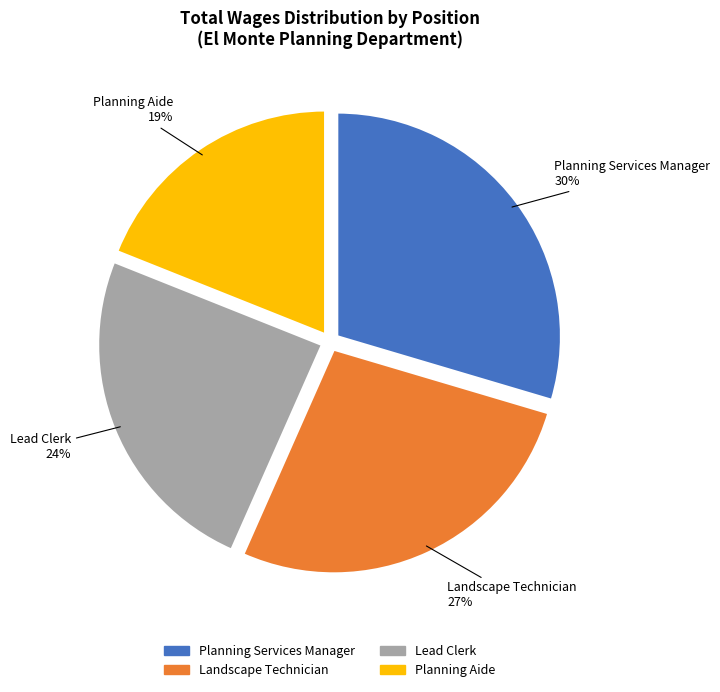

The Planning Aide slice represents 31% of the pie. True or false?

False